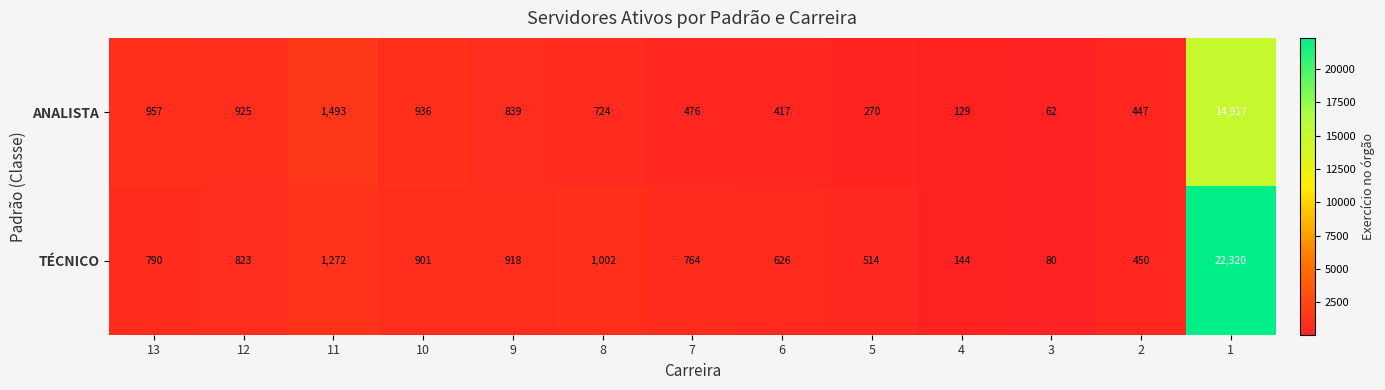

Reading right to left, what are all the values shown in this chart?

ANALISTA: 14917	447	62	129	270	417	476	724	839	936	1493	925	957
TÉCNICO: 22320	450	80	144	514	626	764	1002	918	901	1272	823	790